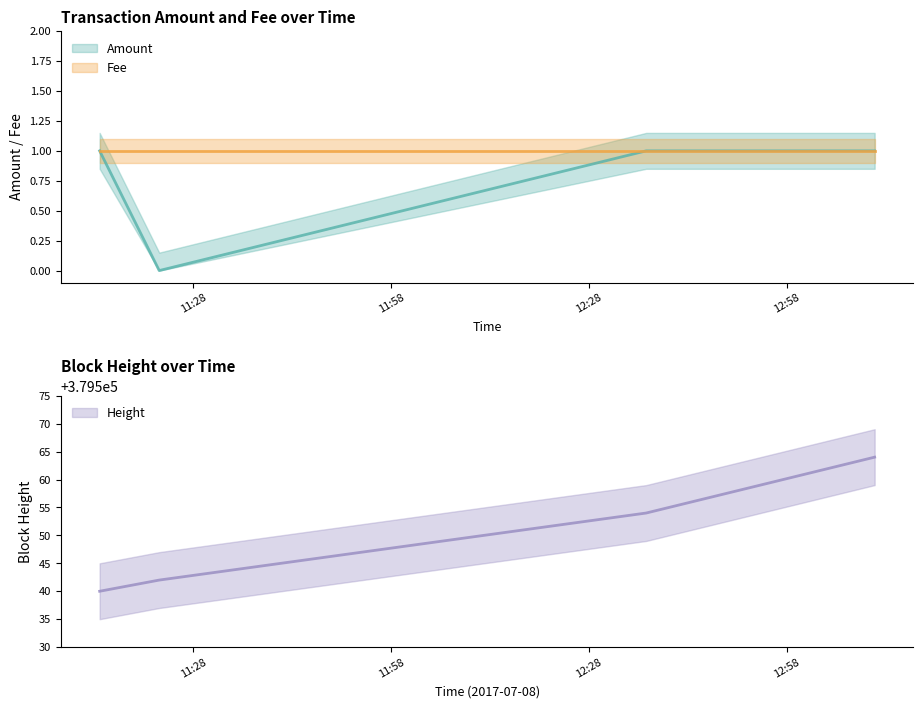

What is the label of the 2nd point from the right?

2017-07-08 12:36:41